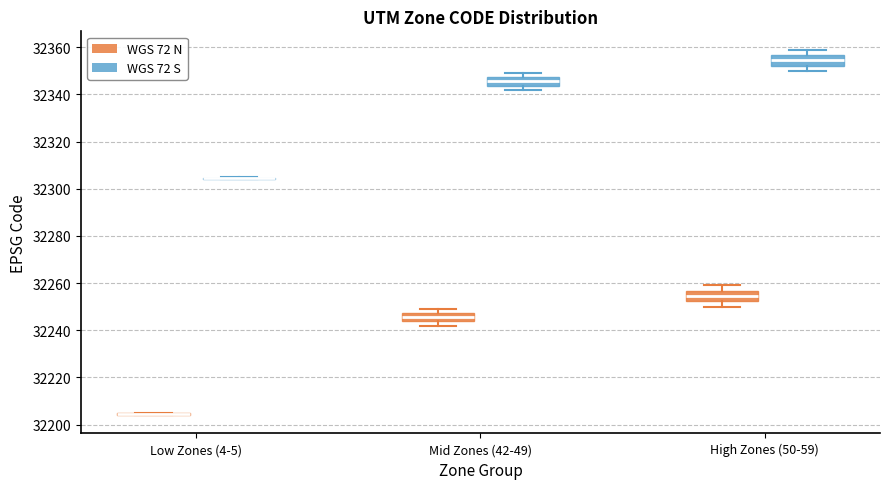

Reading left to right, read every box against the y-axis: the position of its median line, the range the box covers, and the ends of its whiskers. The values are not printed on the chart, so give them approximately, as read against the axis.

Low Zones (4-5) (WGS 72 N): box collapsed to a line at 32204, whiskers 32204 to 32206
Low Zones (4-5) (WGS 72 S): box collapsed to a line at 32304, whiskers 32304 to 32306
Mid Zones (42-49) (WGS 72 N): median 32246, box 32244 to 32248, whiskers 32242 to 32250
Mid Zones (42-49) (WGS 72 S): median 32346, box 32344 to 32348, whiskers 32342 to 32350
High Zones (50-59) (WGS 72 N): median 32254, box 32252 to 32256, whiskers 32250 to 32260
High Zones (50-59) (WGS 72 S): median 32354, box 32352 to 32356, whiskers 32350 to 32360